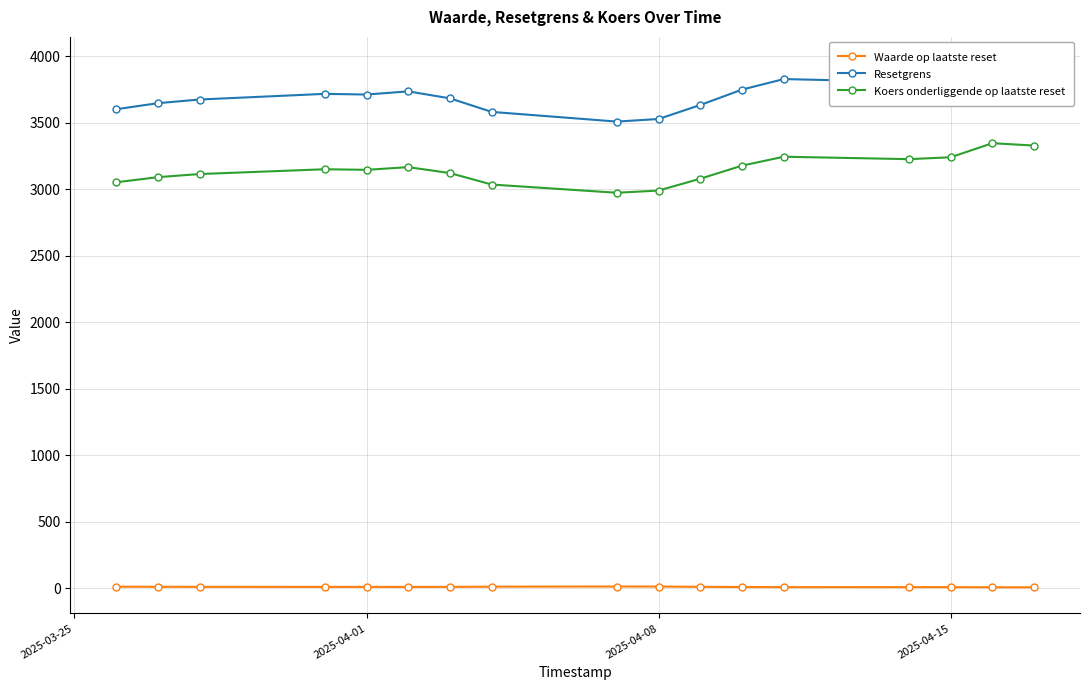

What is the lowest value of the Koers onderliggende op laatste reset series?

2973.6